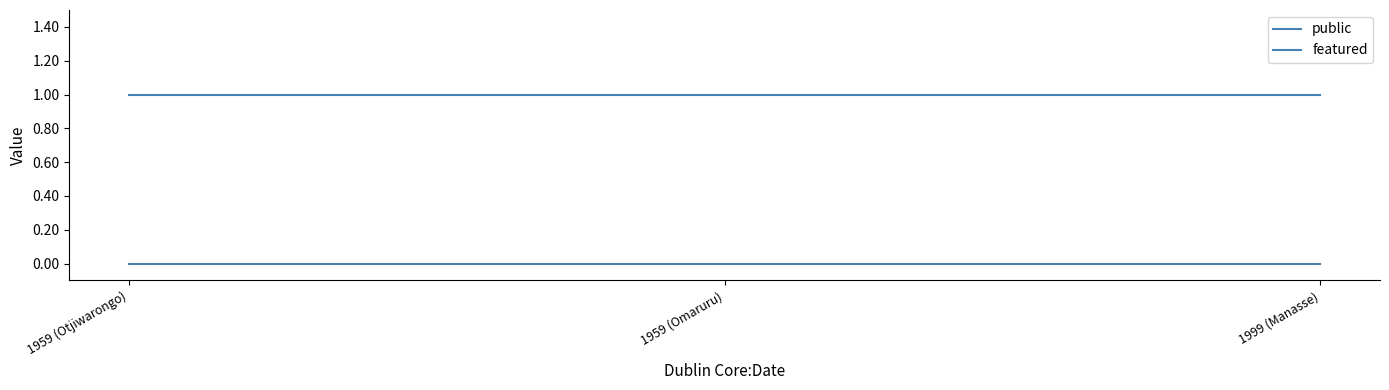

Is this an area chart (filled region under the line)?

No